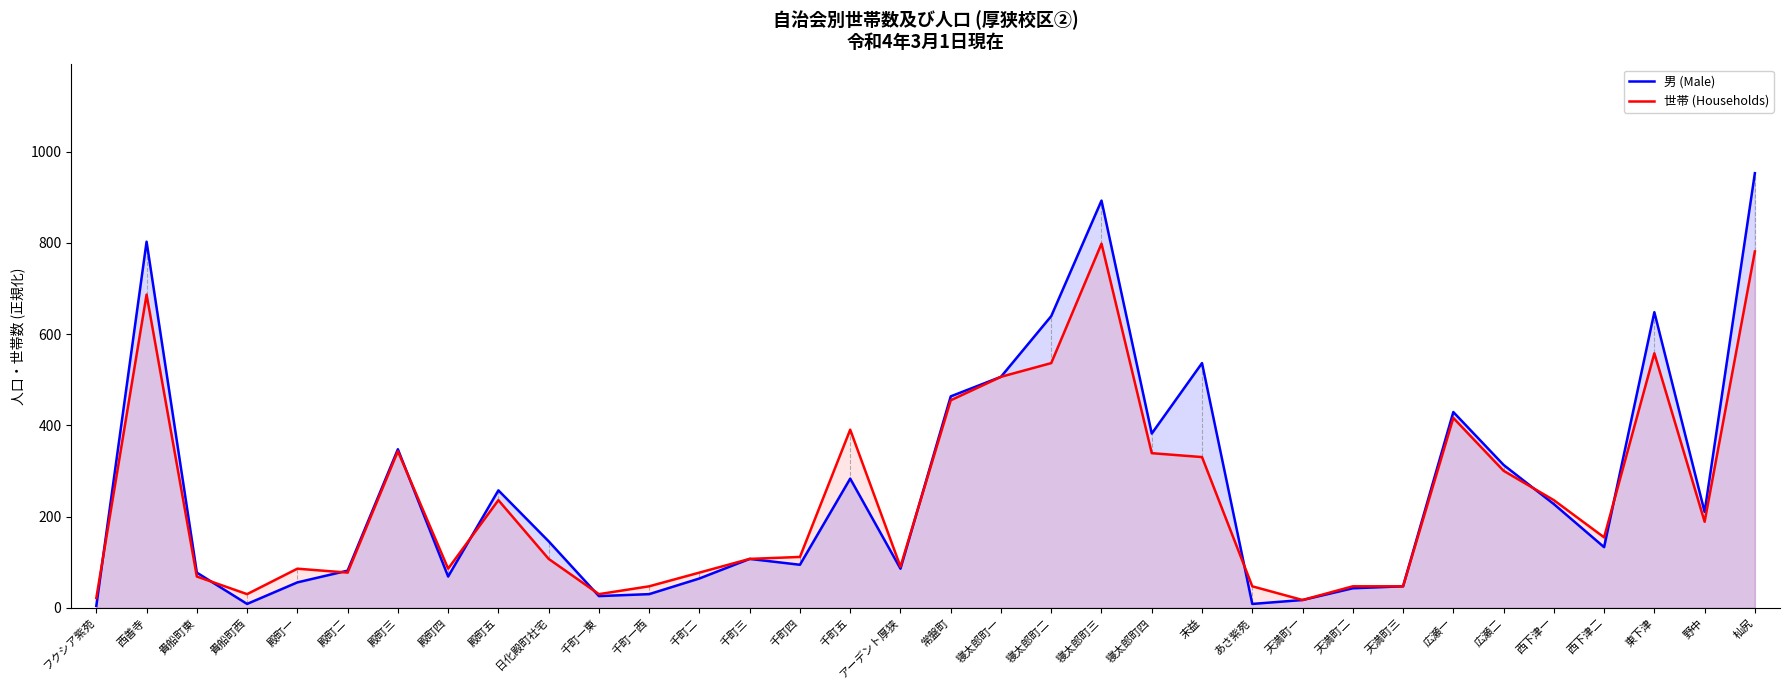

Does the chart have visible grid lines?

No